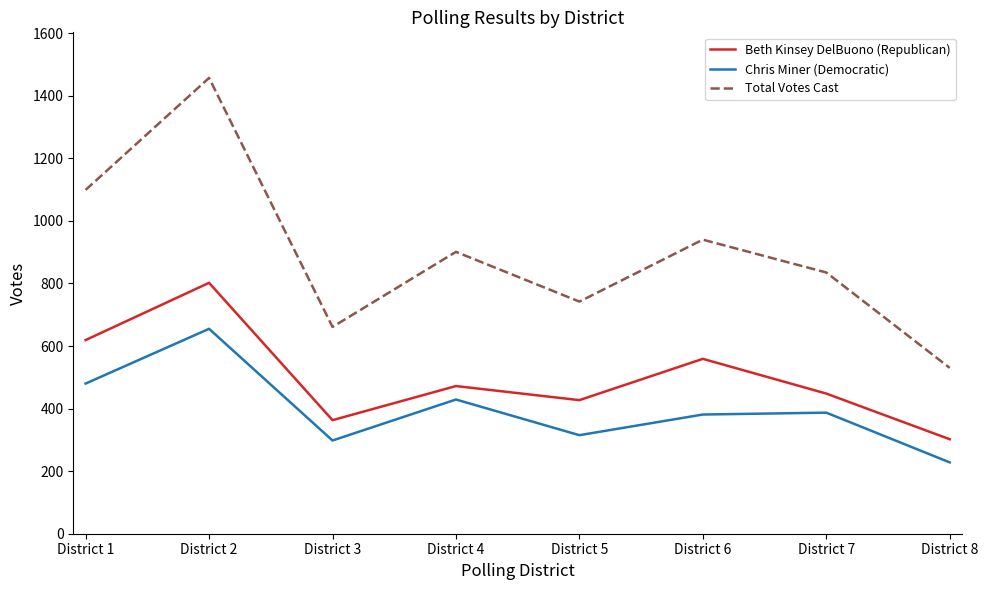

The Beth Kinsey DelBuono (Republican) series shows 347 at District 2. True or false?

False